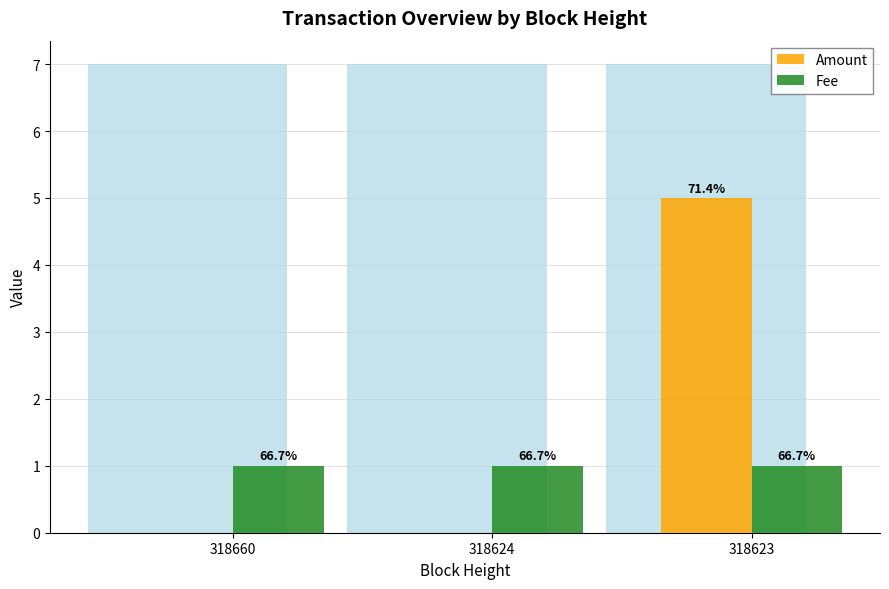

At 318660, list the series in order from largest to smallest.

Fee, Amount